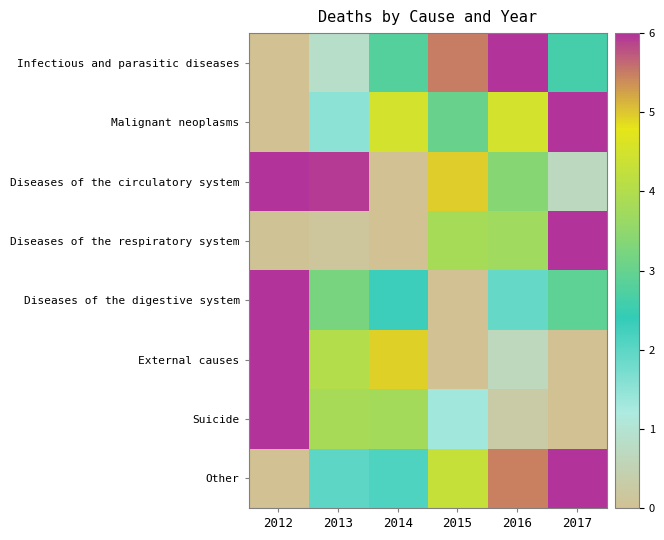

How many categories are shown in the chart?

6